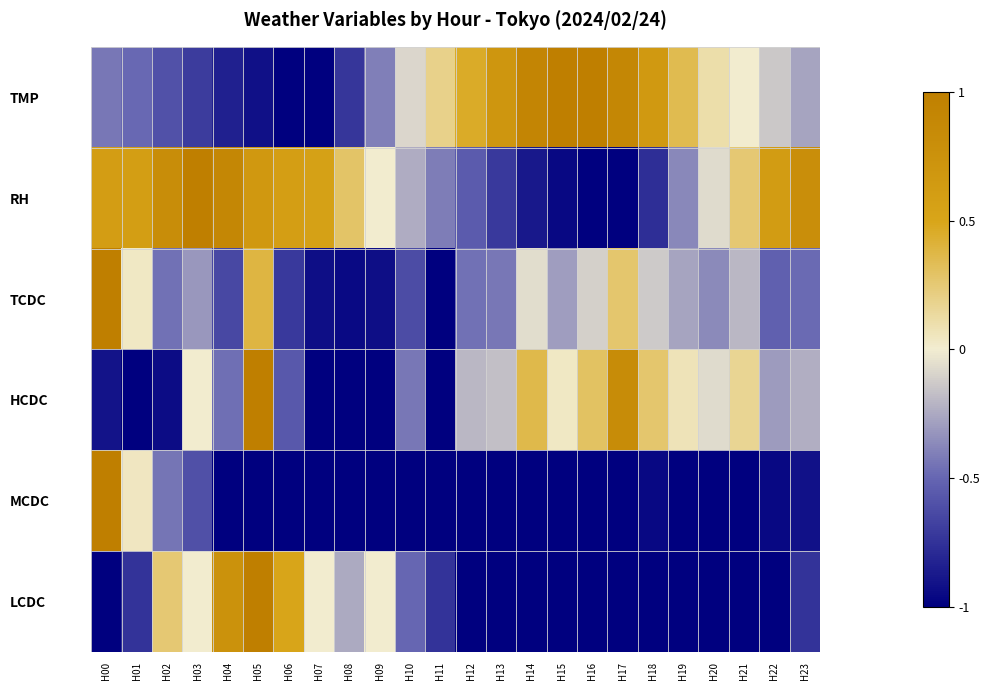

Rank the series by their maximum value, from highest to lowest.

TMP, RH, TCDC, HCDC, MCDC, LCDC